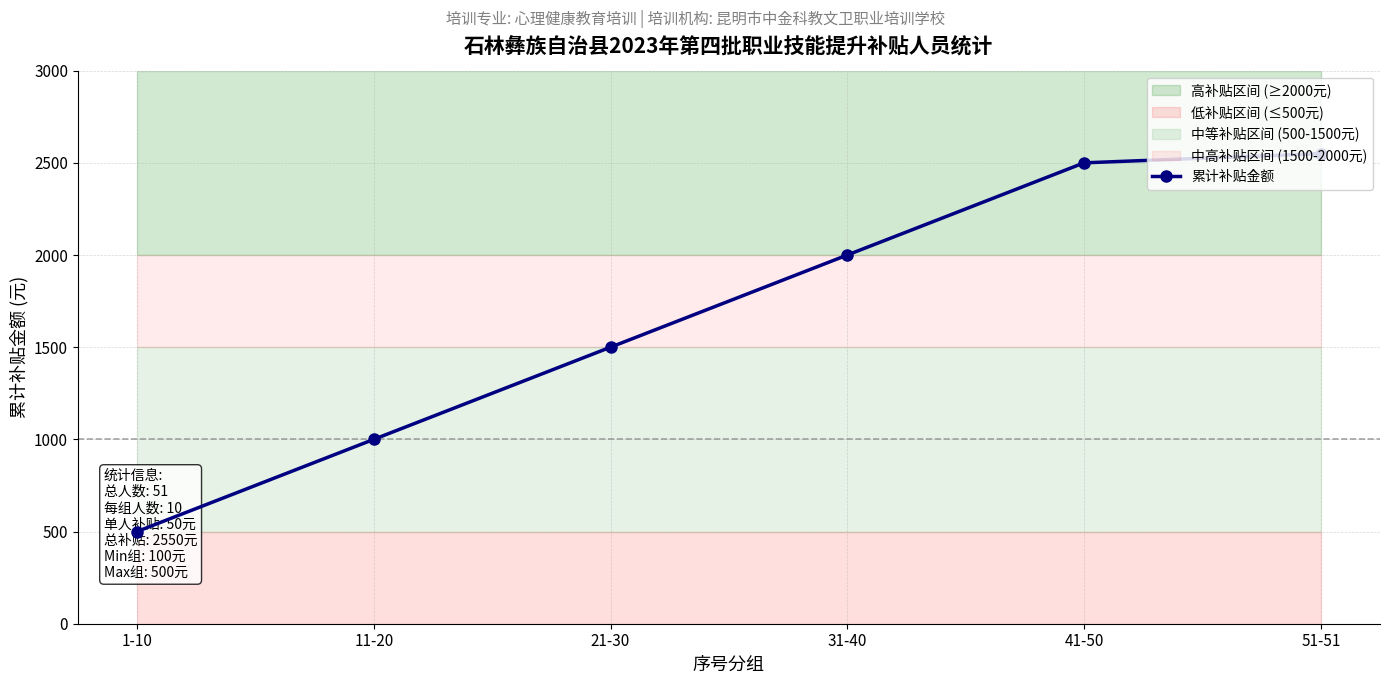

The value at 21-30 is 2135. True or false?

False